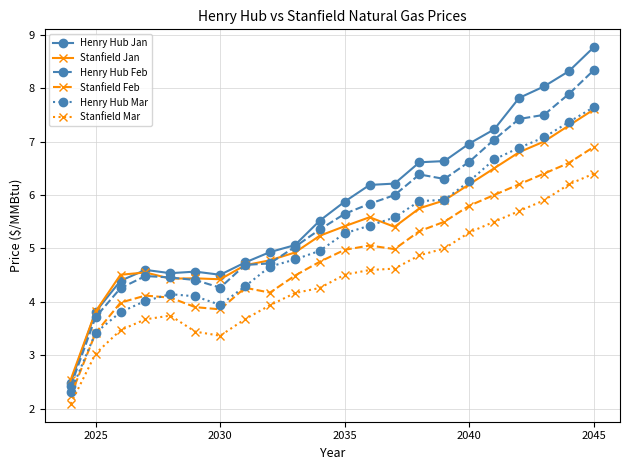

How many data points in Stanfield Jan are less than 5?

10